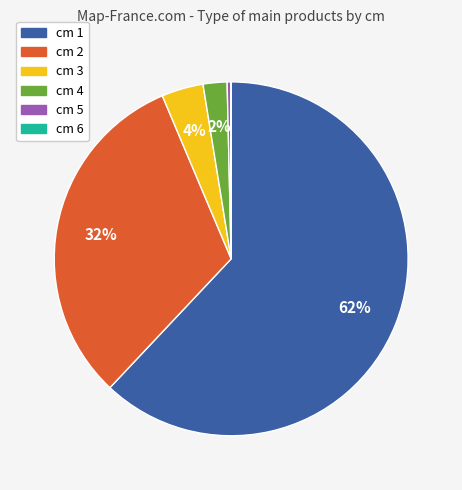

To the nearest percent, what is the average slice percentage?

17%